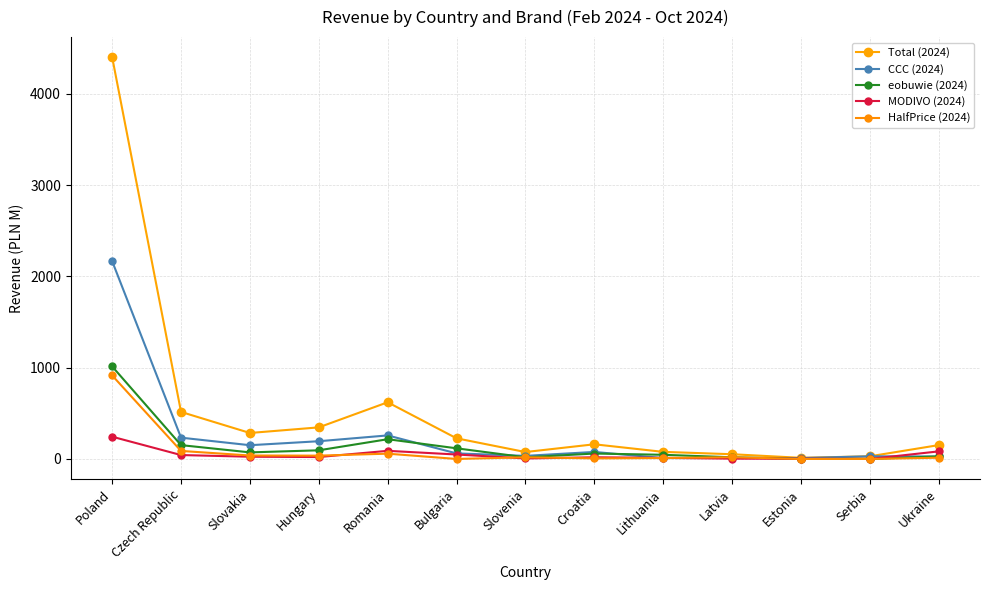

At Croatia, list the series in order from smallest to largest.

HalfPrice (2024), MODIVO (2024), eobuwie (2024), CCC (2024), Total (2024)